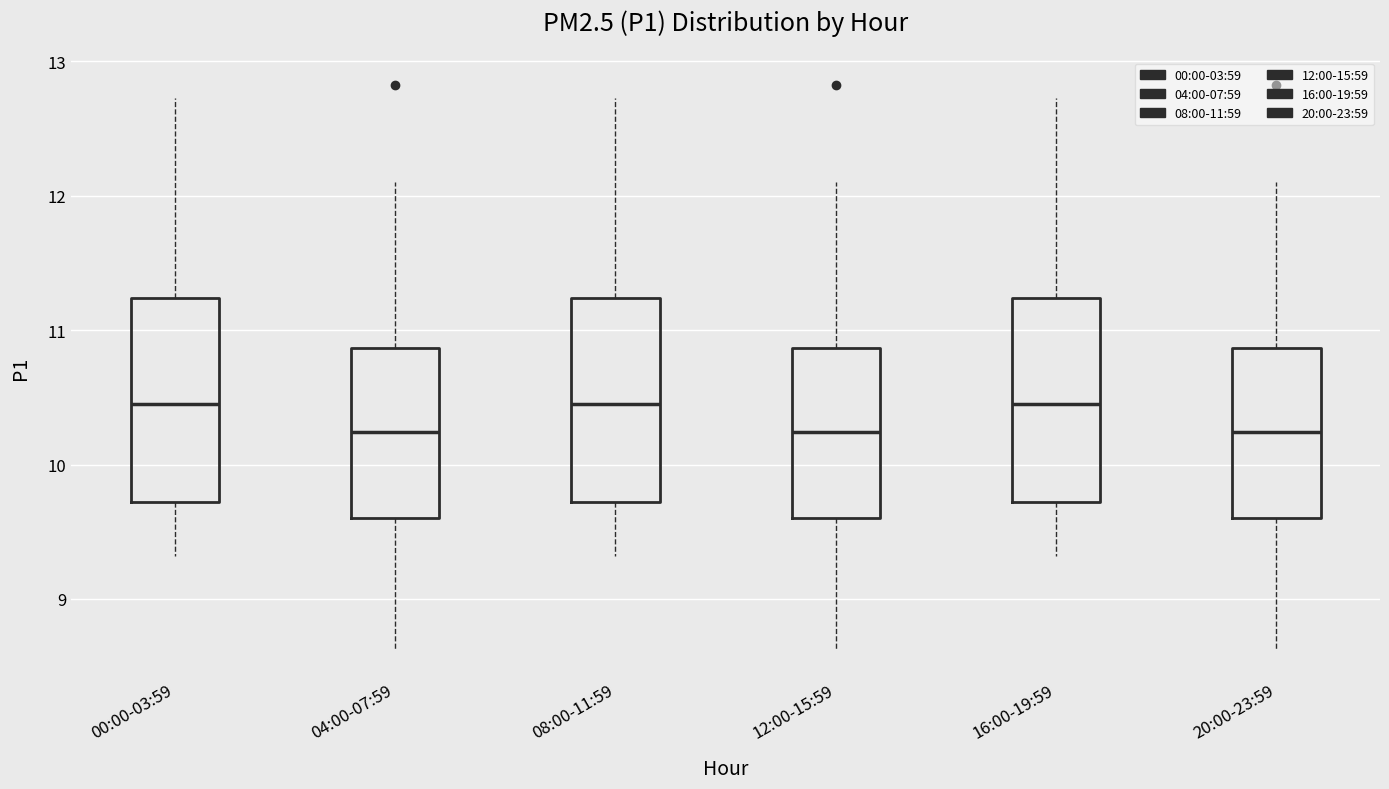

Where does the lower whisker of the box for 08:00-11:59 end on the y-axis? The values are not printed on the chart, so give them approximately, as read against the axis.

9.3